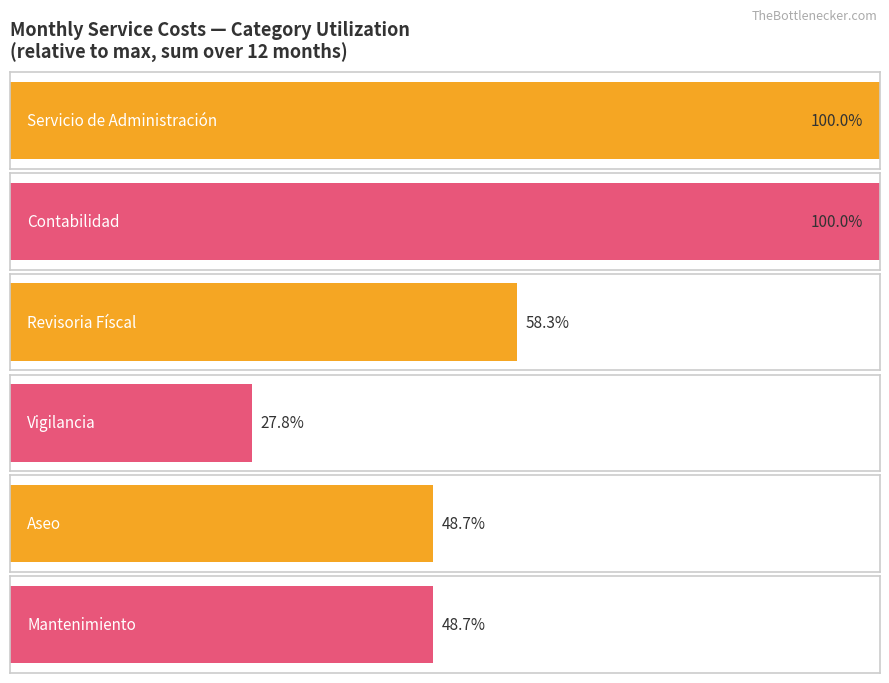

How many series are shown in this chart?

6